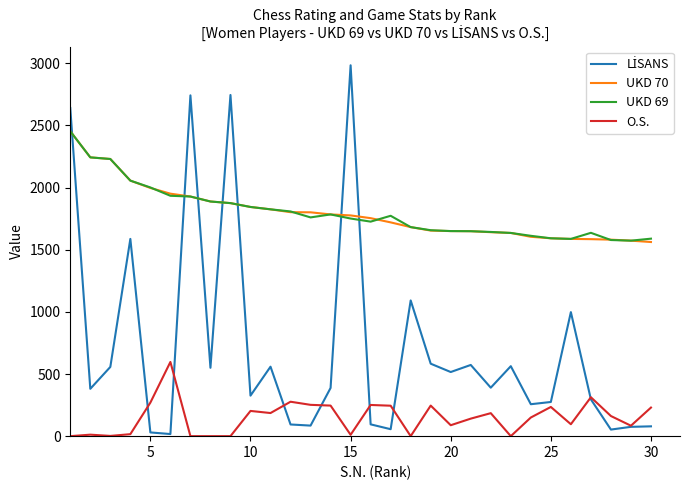

True or false: O.S. and UKD 69 cross at least once.

False